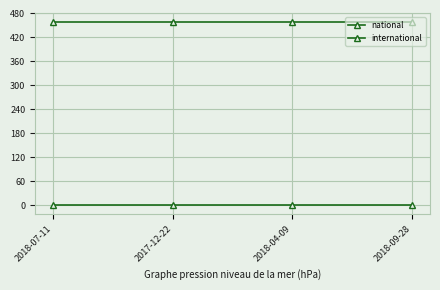

How many distinct data groups are displayed?

2